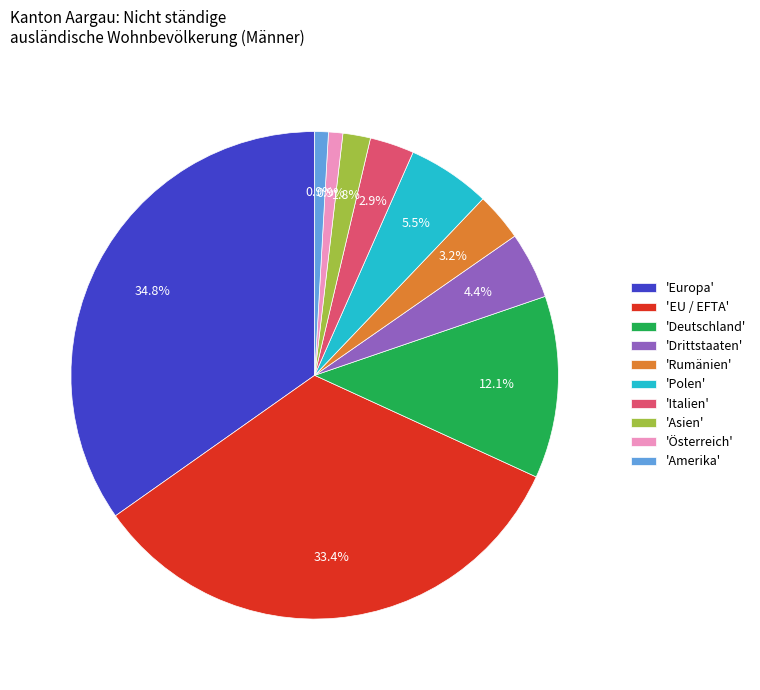

How many slices are in this pie chart?

10